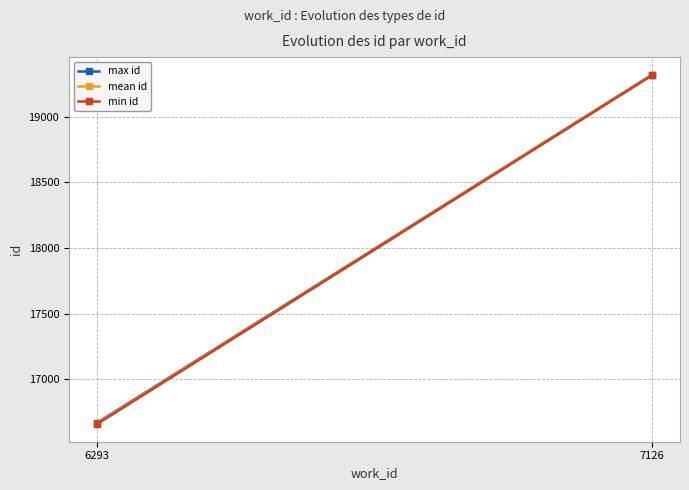

Which category has the lowest value in the min id series?

6293